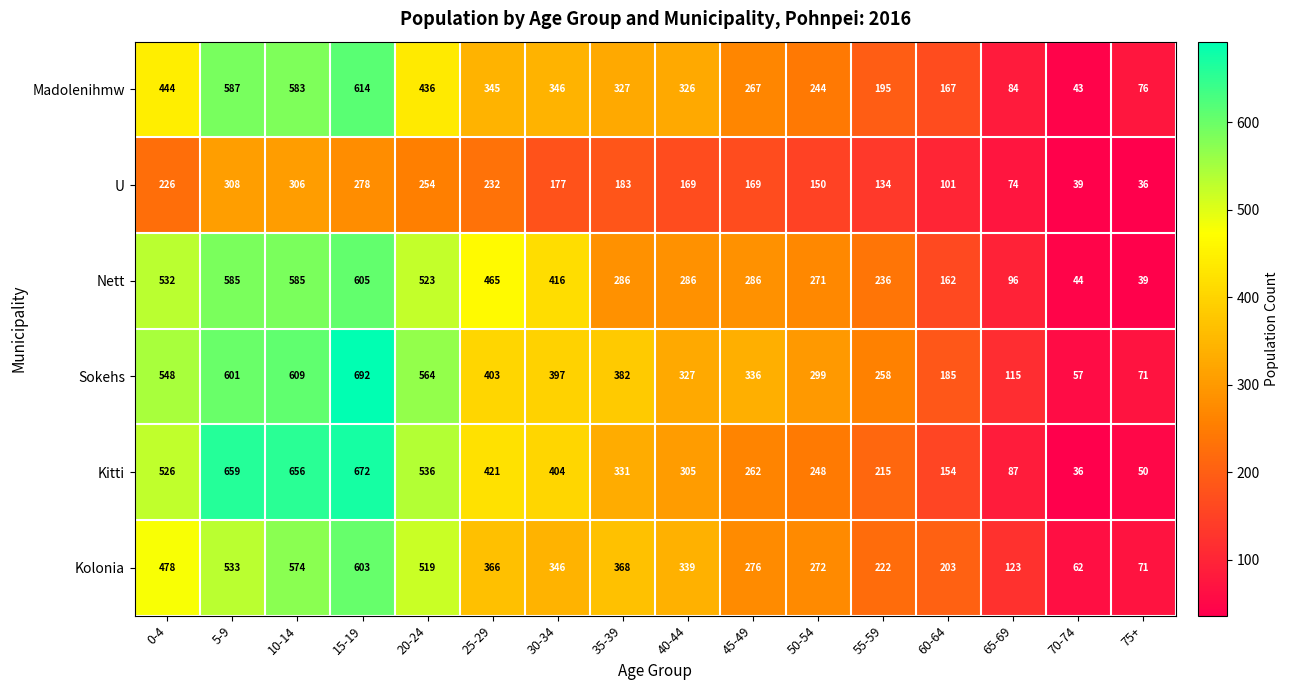

At how many categories does at least one series exceed 323?

10